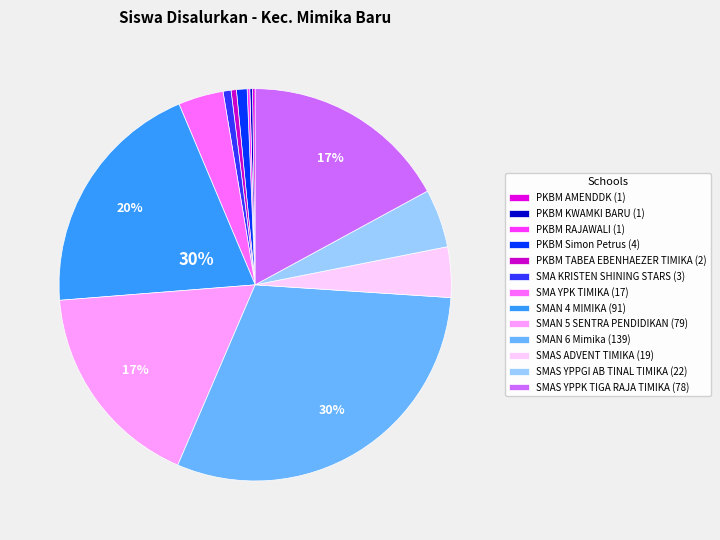

Approximately how many times larger is the value at SMAN 4 MIMIKA compared to PKBM TABEA EBENHAEZER TIMIKA?

45.5